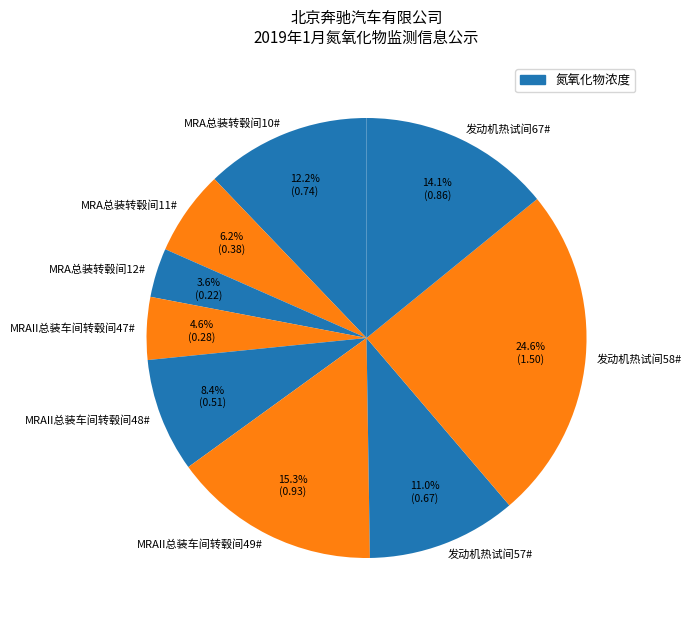

Is there any slice that represents more than half of the pie?

No